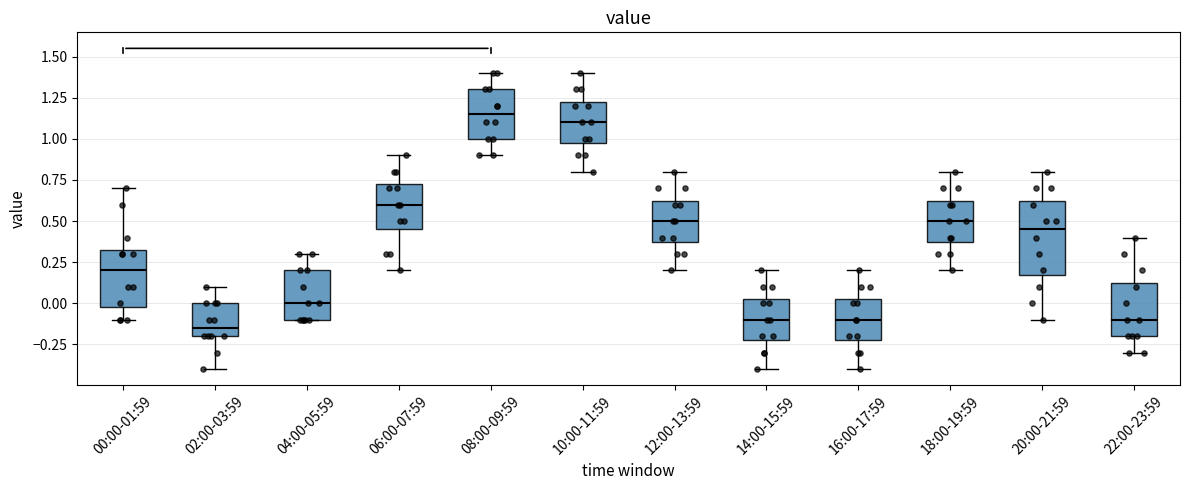

Reading left to right, read every box against the y-axis: the position of its median line, the range the box covers, and the ends of its whiskers. The values are not printed on the chart, so give them approximately, as read against the axis.

00:00-01:59: median 0.20, box 0.00 to 0.35, whiskers -0.10 to 0.70
02:00-03:59: median -0.15, box -0.20 to 0.00, whiskers -0.40 to 0.10
04:00-05:59: median 0.00, box -0.10 to 0.20, whiskers -0.10 to 0.30
06:00-07:59: median 0.60, box 0.45 to 0.75, whiskers 0.20 to 0.90
08:00-09:59: median 1.15, box 1.00 to 1.30, whiskers 0.90 to 1.40
10:00-11:59: median 1.10, box 1.00 to 1.25, whiskers 0.80 to 1.40
12:00-13:59: median 0.50, box 0.40 to 0.65, whiskers 0.20 to 0.80
14:00-15:59: median -0.10, box -0.20 to 0.05, whiskers -0.40 to 0.20
16:00-17:59: median -0.10, box -0.20 to 0.05, whiskers -0.40 to 0.20
18:00-19:59: median 0.50, box 0.40 to 0.65, whiskers 0.20 to 0.80
20:00-21:59: median 0.45, box 0.20 to 0.65, whiskers -0.10 to 0.80
22:00-23:59: median -0.10, box -0.20 to 0.15, whiskers -0.30 to 0.40